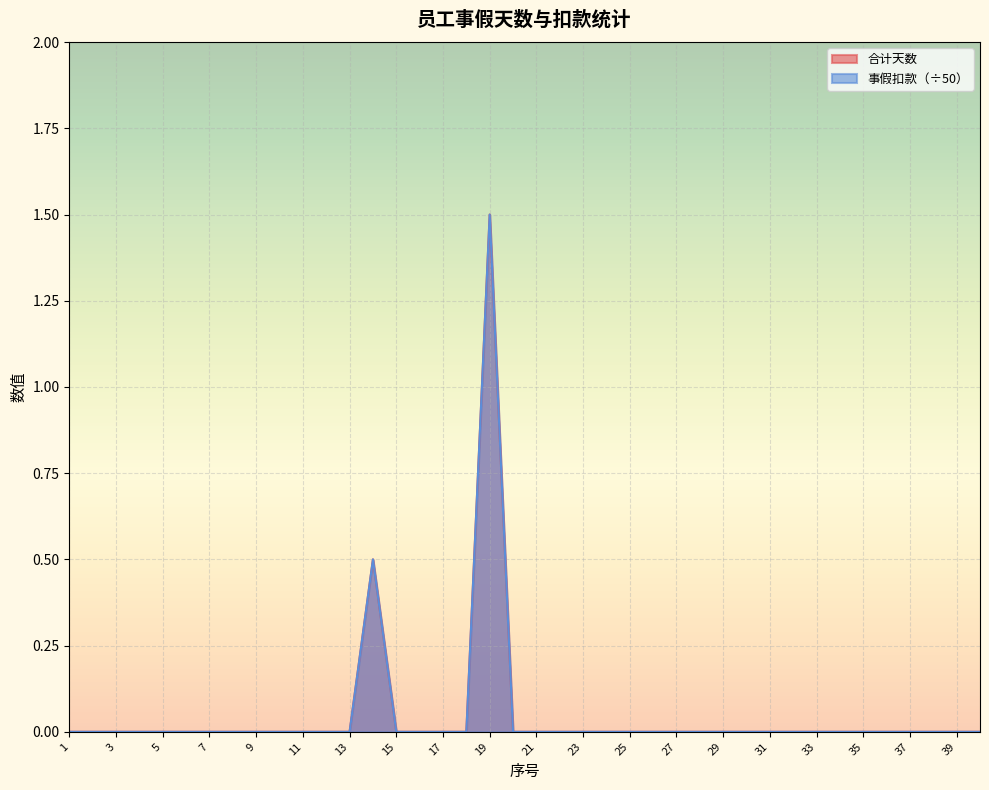

What is the average value of the 合计天数 series?

0.1